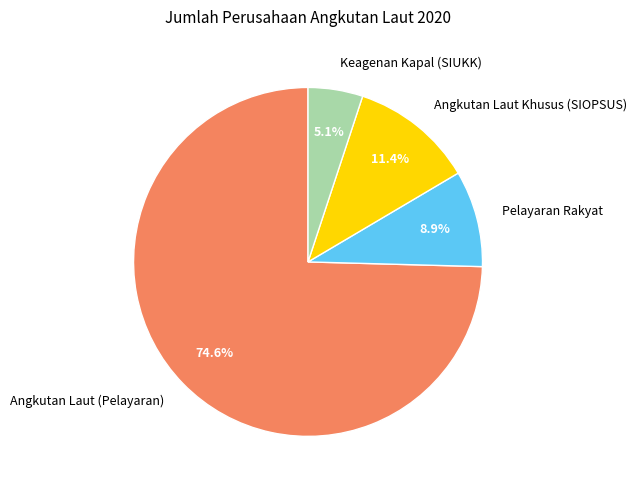

To the nearest percent, what percentage of the pie is Keagenan Kapal (SIUKK)?

5%